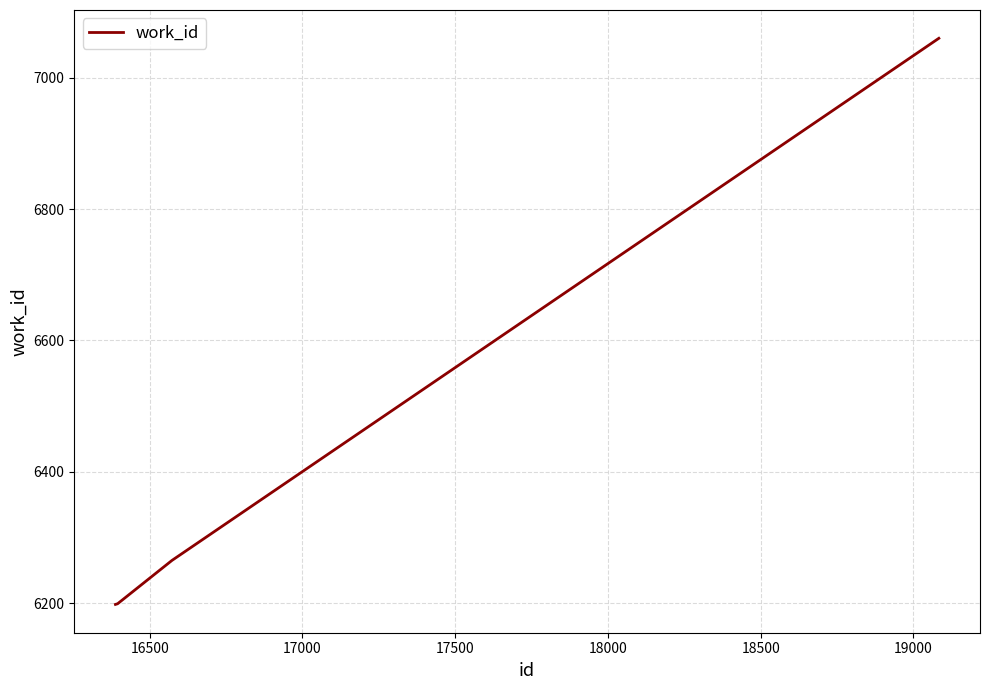

What is the sum of all values?

25722